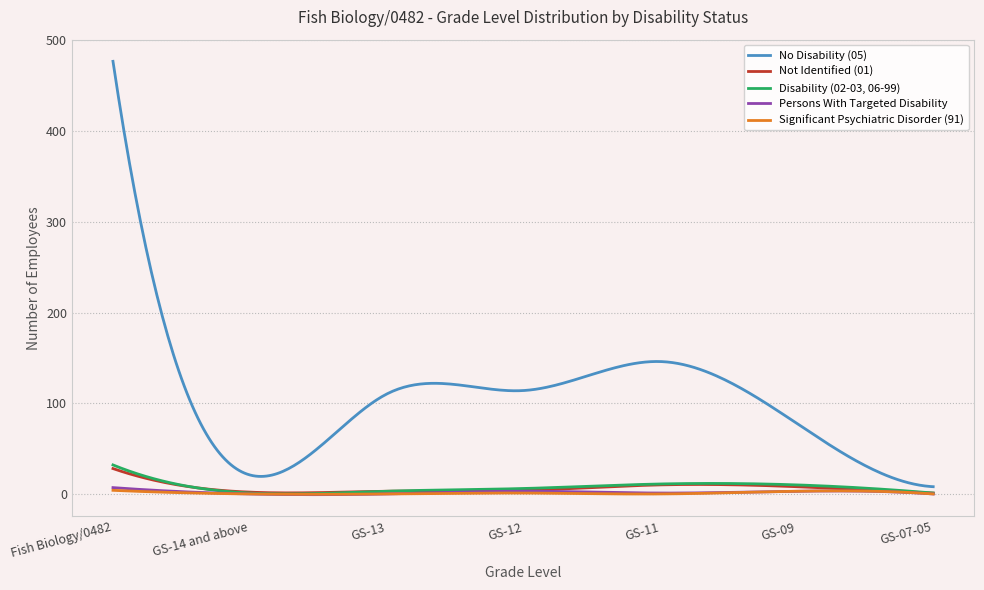

Which series has the largest total across all categories?

No Disability (05)